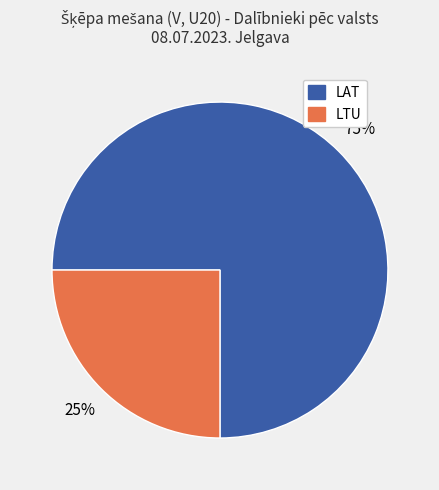

Is LAT the majority of the pie?

Yes